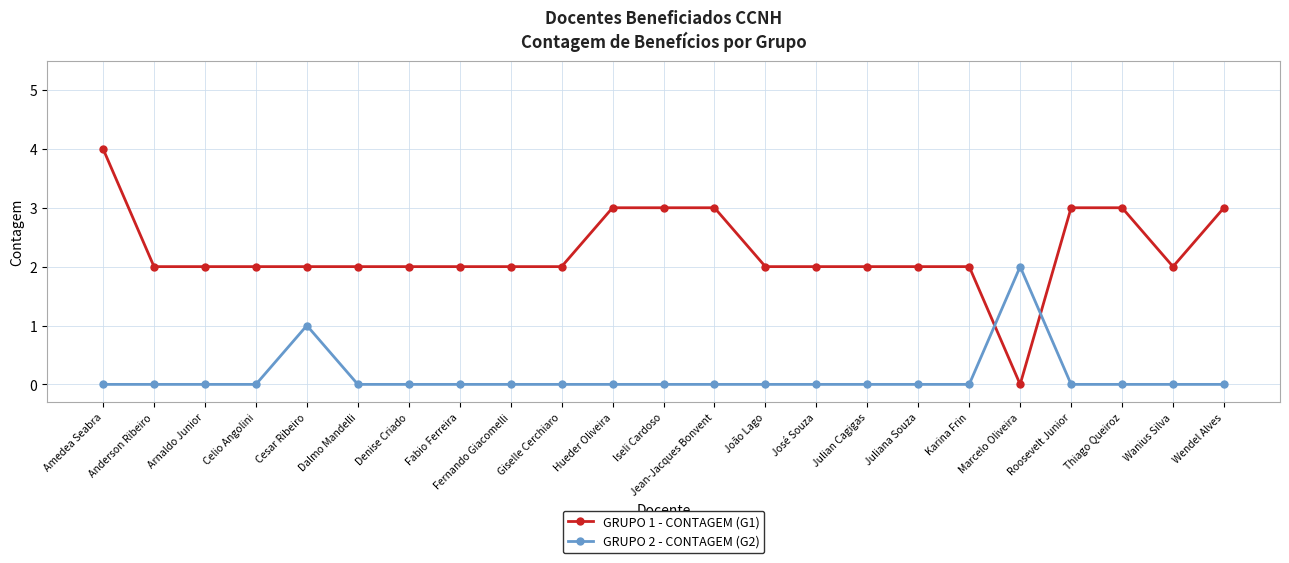

At which label is GRUPO 2 - CONTAGEM (G2) closest to 1?

Cesar Ribeiro